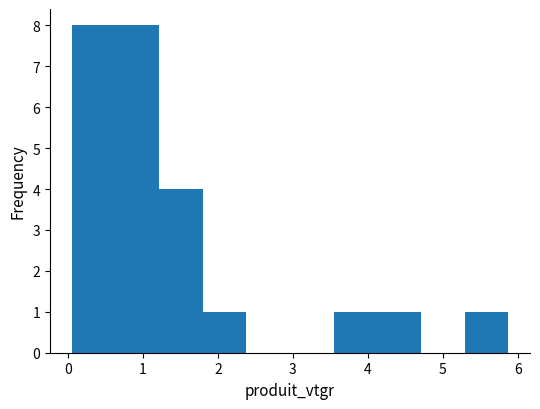

What is the height of the bar covering 3.5 to 4.1 on the x-axis? Neither the bar edges nor the heights are printed on the chart, so give them approximately, as read against the axes.

1